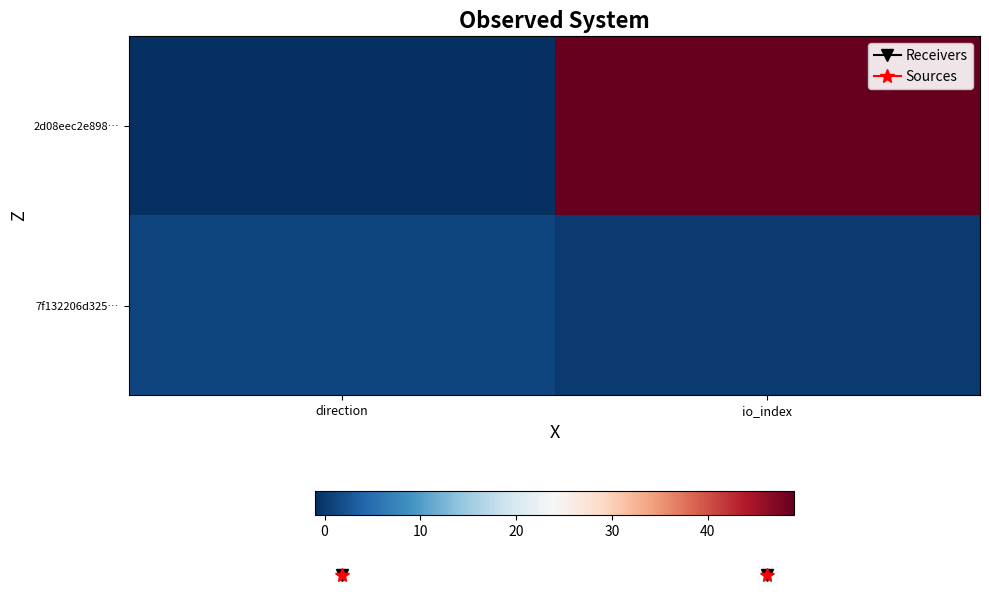

At which category does the chart reach its peak across all series?

io_index